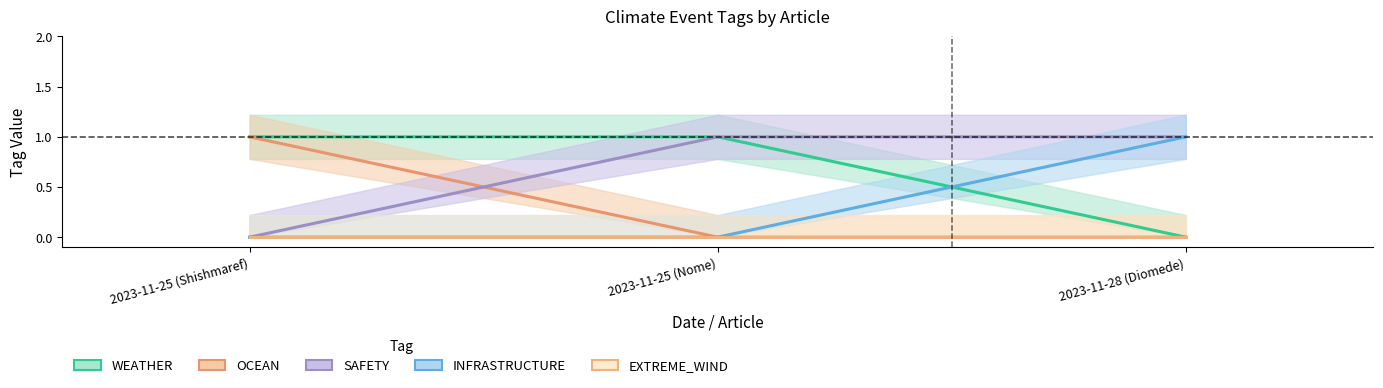

True or false: WEATHER has a value of -1 at 2023-11-28 (Diomede).

False